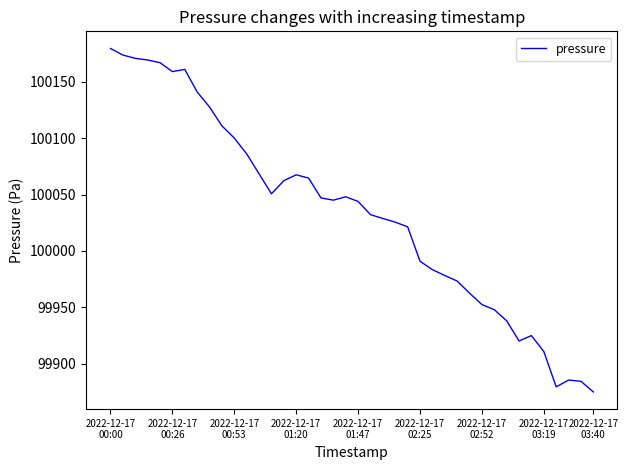

What is the maximum value shown in the chart?

100179.4